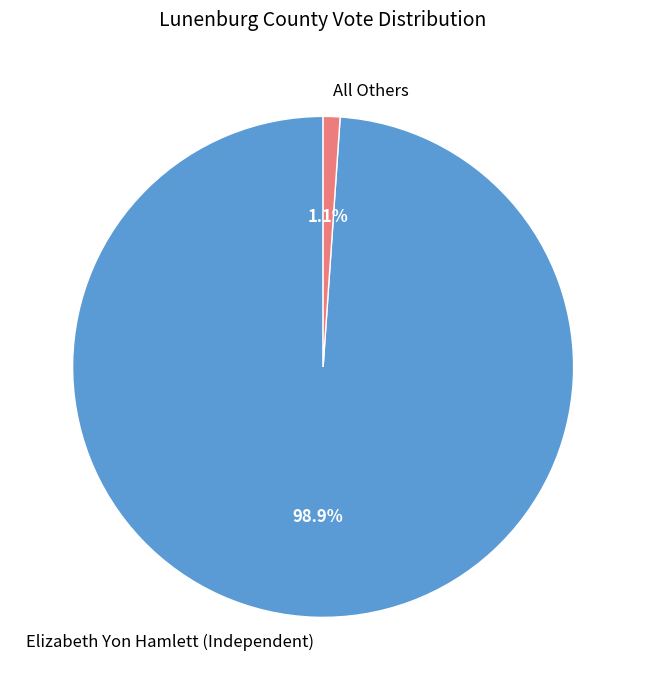

To the nearest percent, what is the difference between the largest and smallest slice percentages?

98%